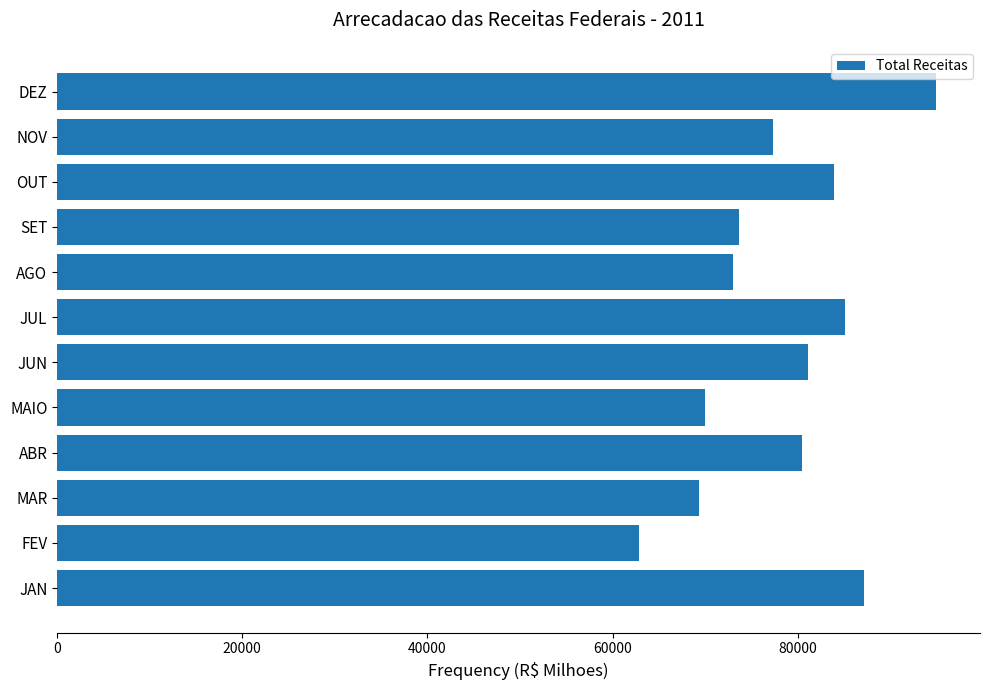

What is the difference between the maximum and minimum values?

32141.5